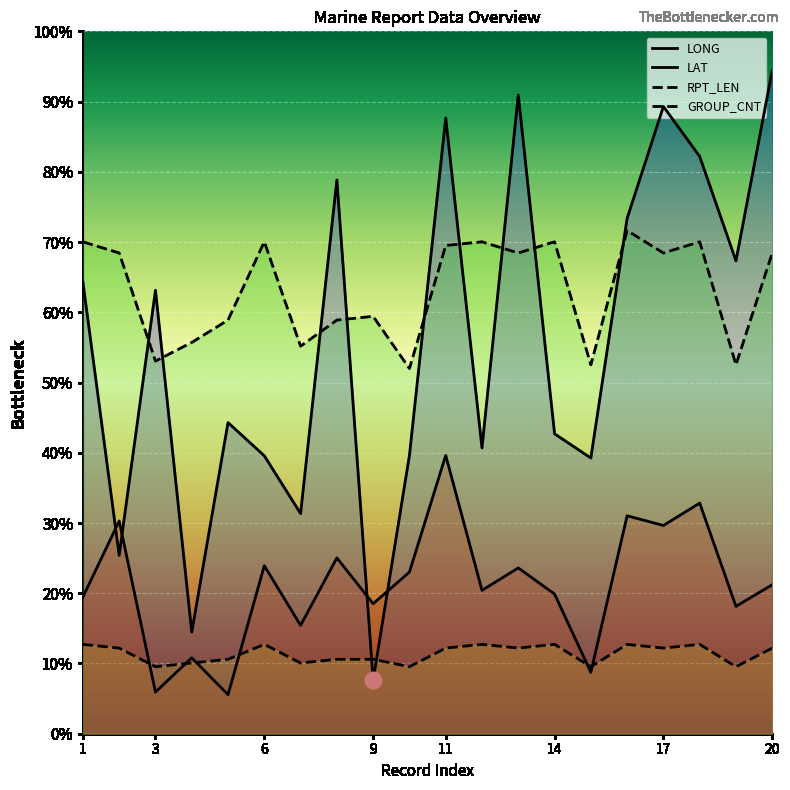

Which series has the largest range (max minus min)?

LONG